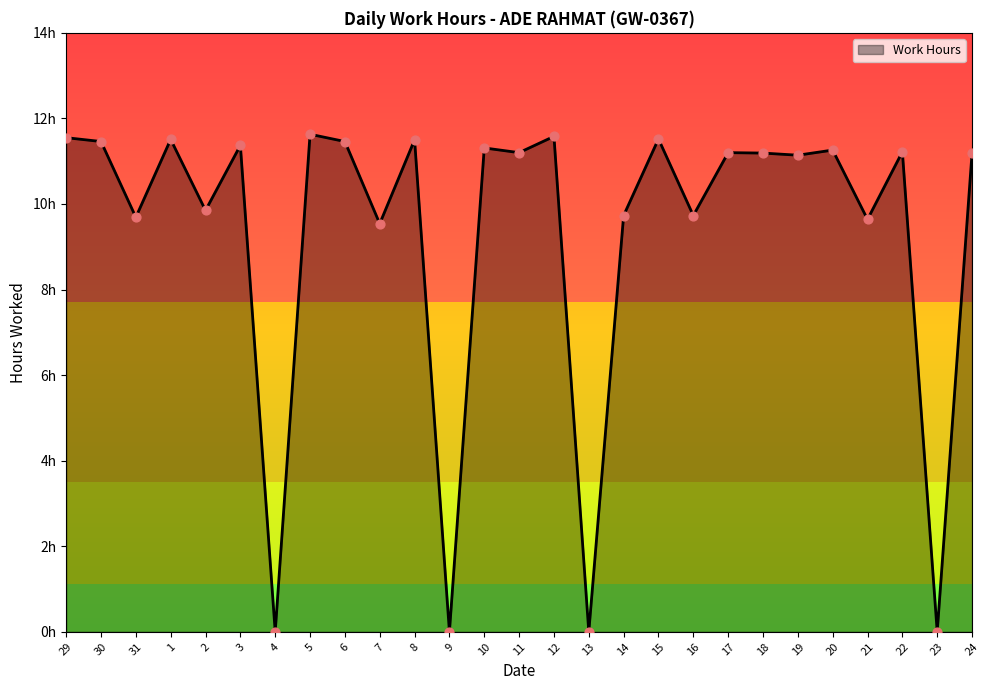

What is the change in value from 15 to 19?

-0.4